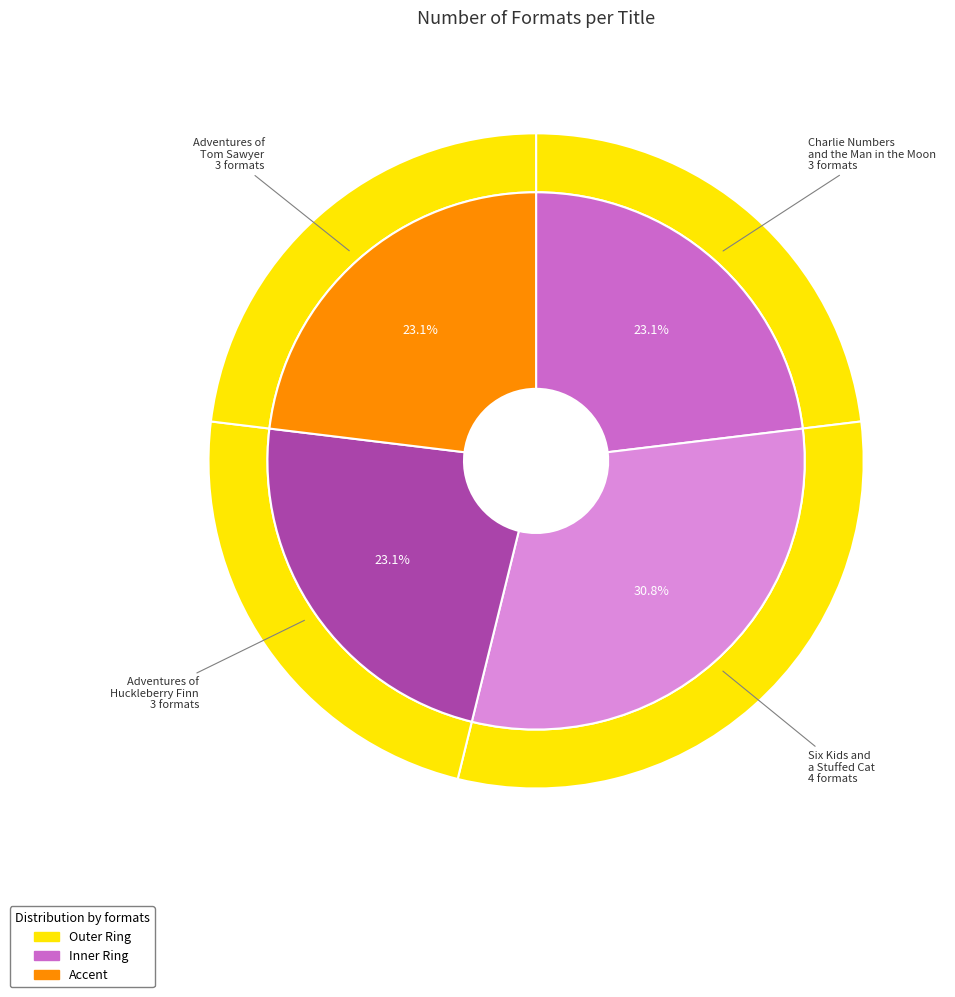

How many segments does this pie chart have?

4